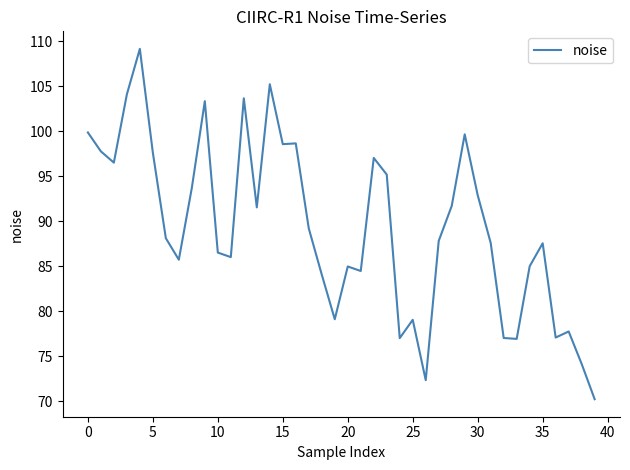

What is the difference between the maximum and minimum values?

38.9